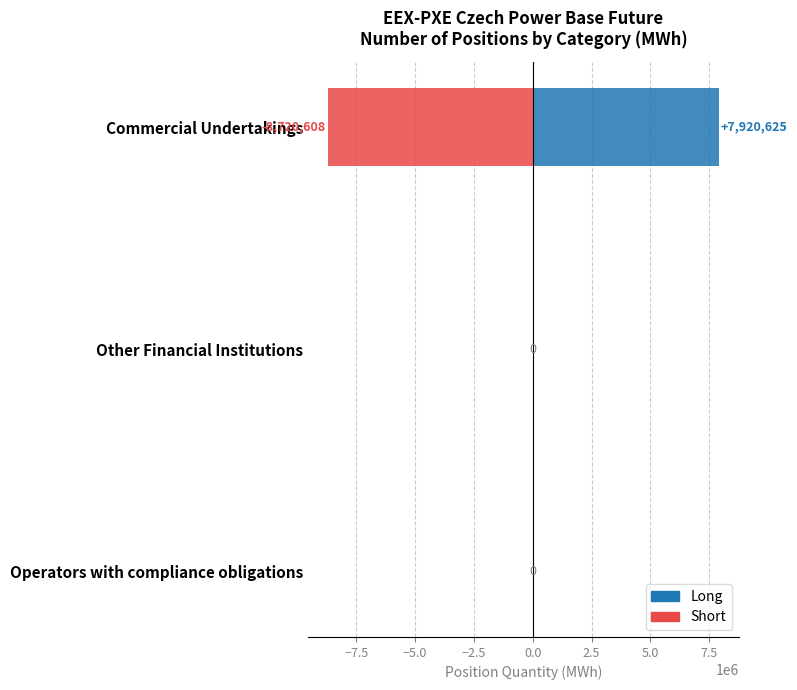

What are all the series names shown in the legend?

Long, Short